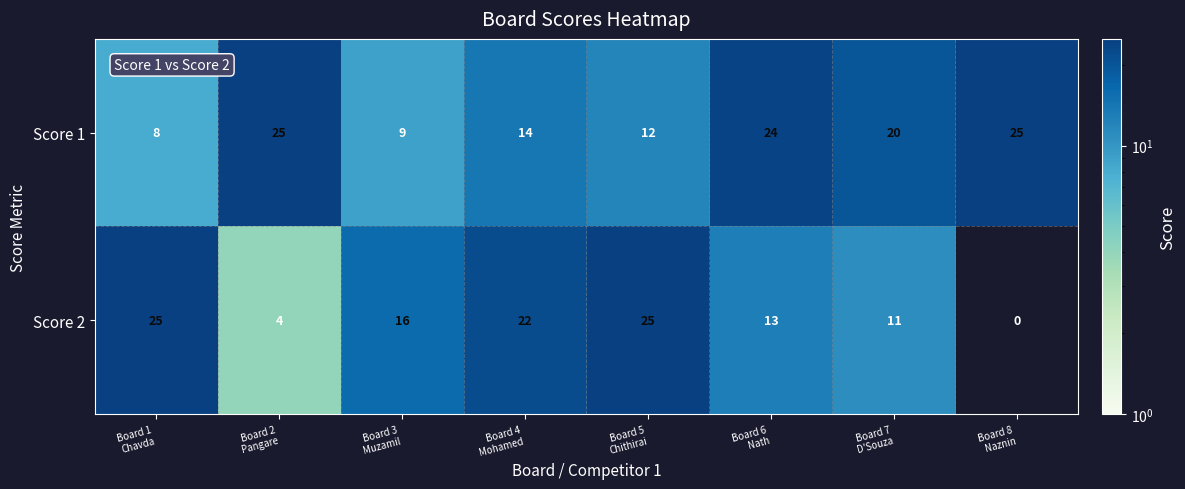

What is the difference between the maximum and minimum values in the Score 1 series?

17